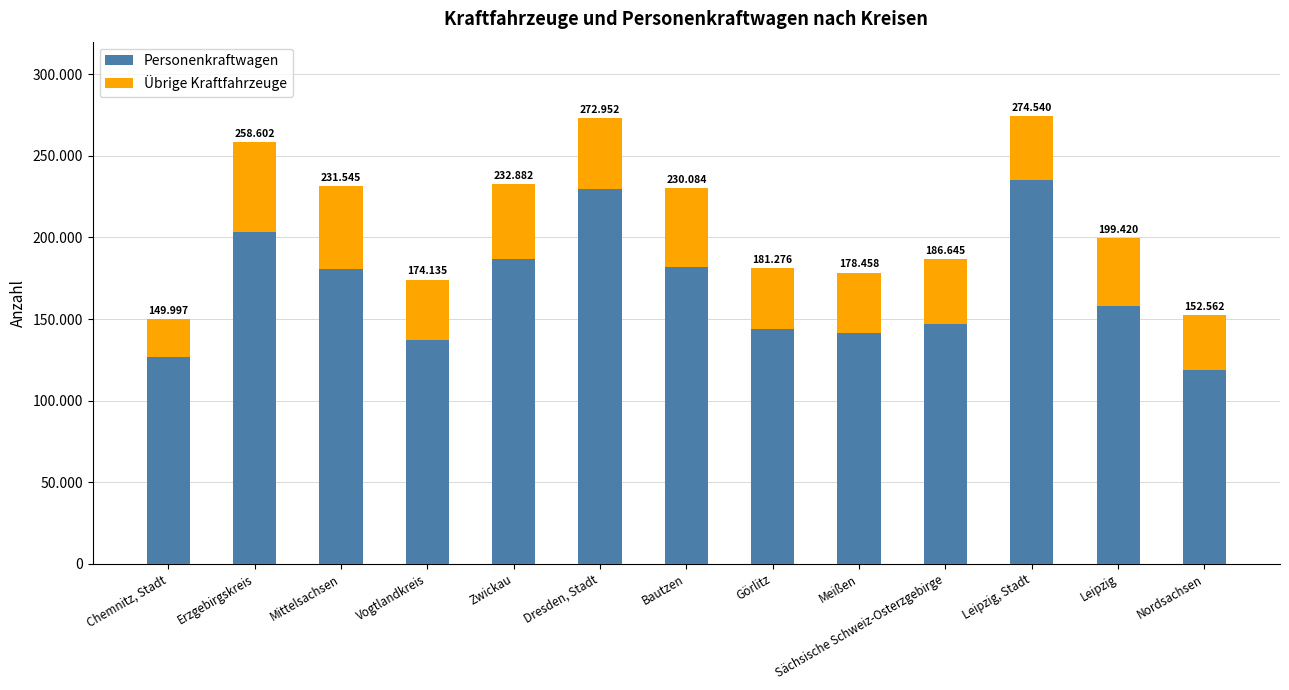

Are the bars grouped side by side (vs. stacked)?

No